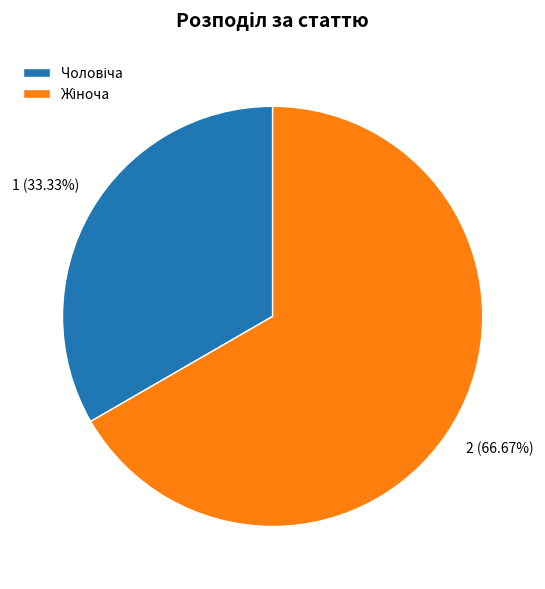

How many slices are in this pie chart?

2